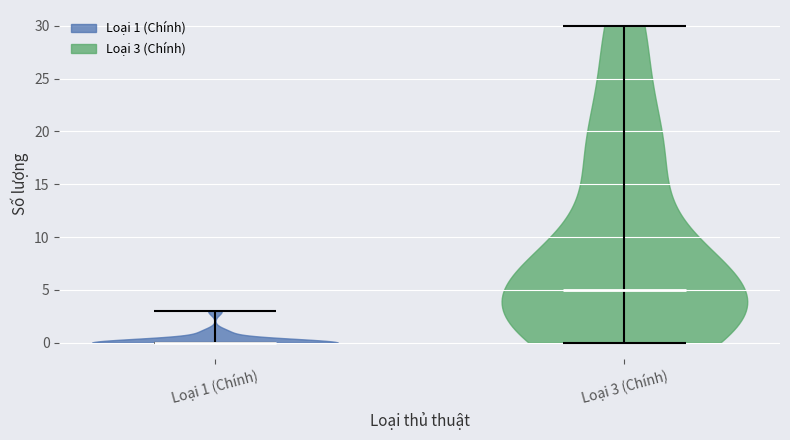

Reading left to right, read every violin against the y-axis: where its median line is, and the lowest and highest points it reaches. The values are not printed on the chart, so give them approximately, as read against the axis.

Loại 1 (Chính): median line 0, lowest point 0, highest point 3
Loại 3 (Chính): median line 5, lowest point 0, highest point 30